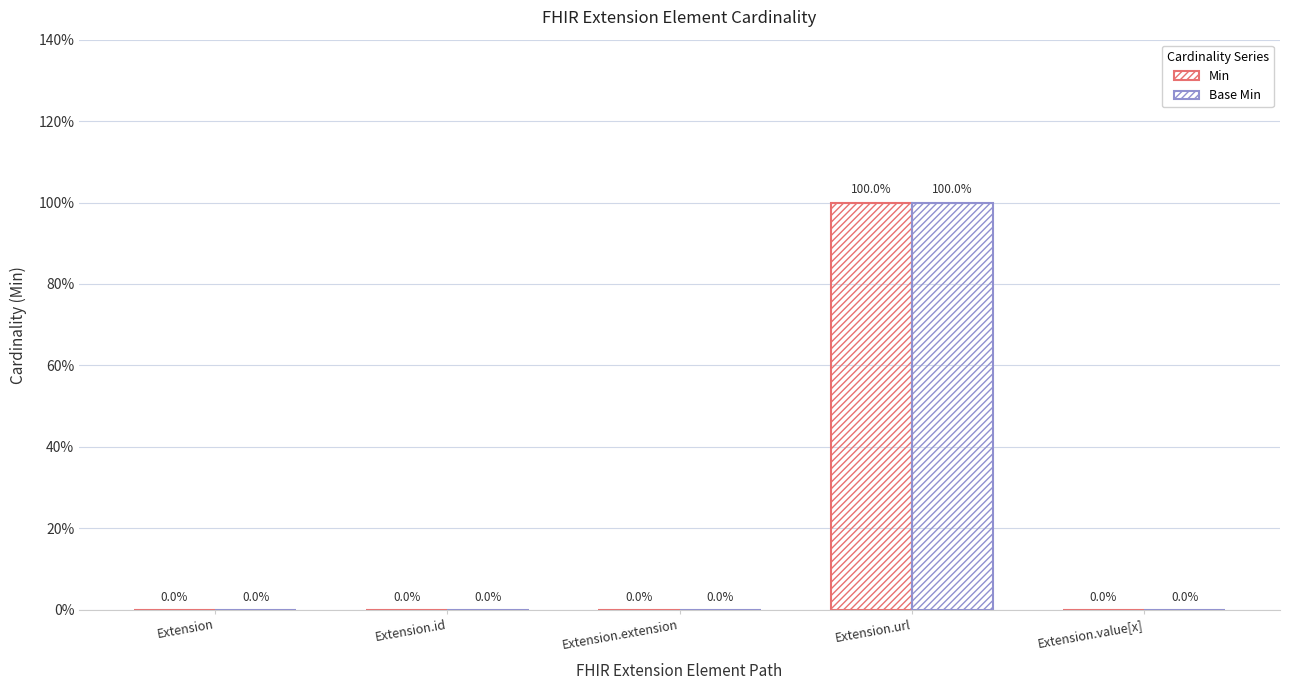

Between Extension.url and Extension.id, which is larger?

Extension.url